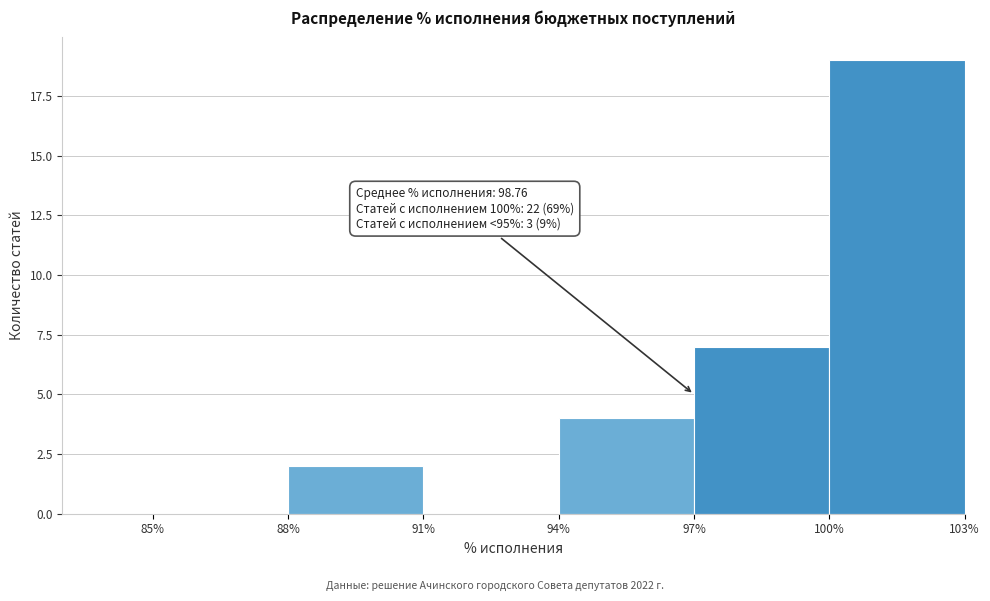

Over which range of the x-axis is the bar tallest?

100% to 103%